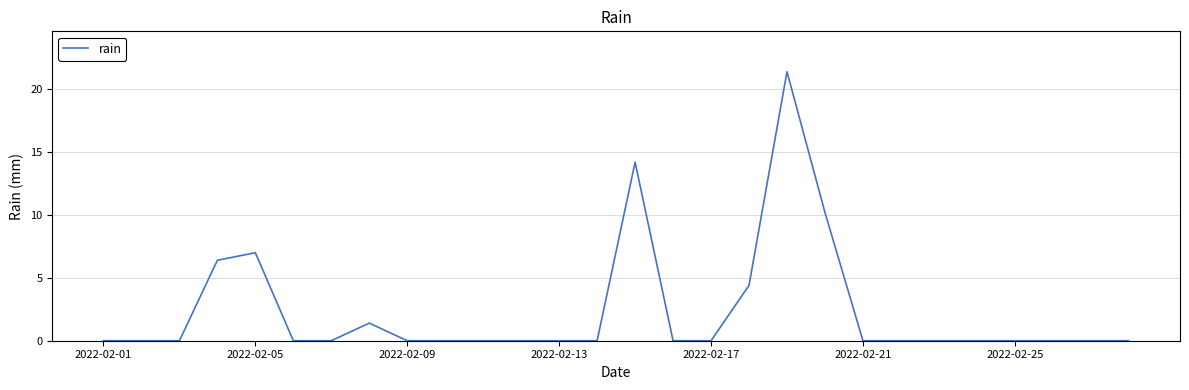

What is the difference between the maximum and minimum values?

21.4